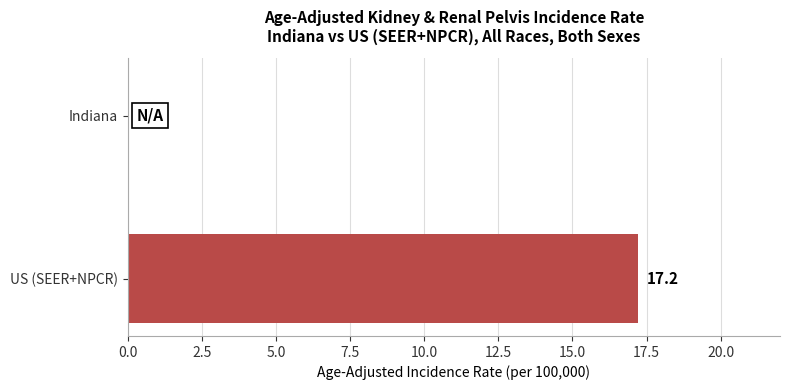

What is the sum of the values at US (SEER+NPCR) and Indiana?

17.2